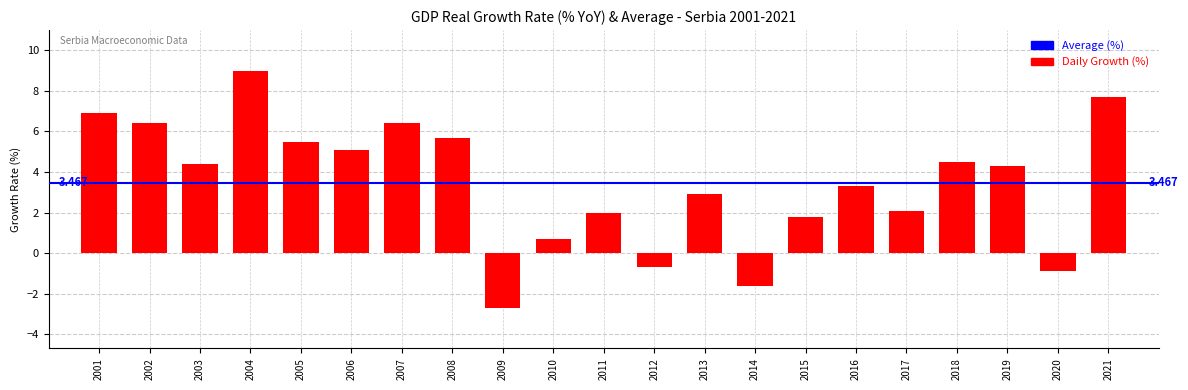

How many values exceed 4?

11